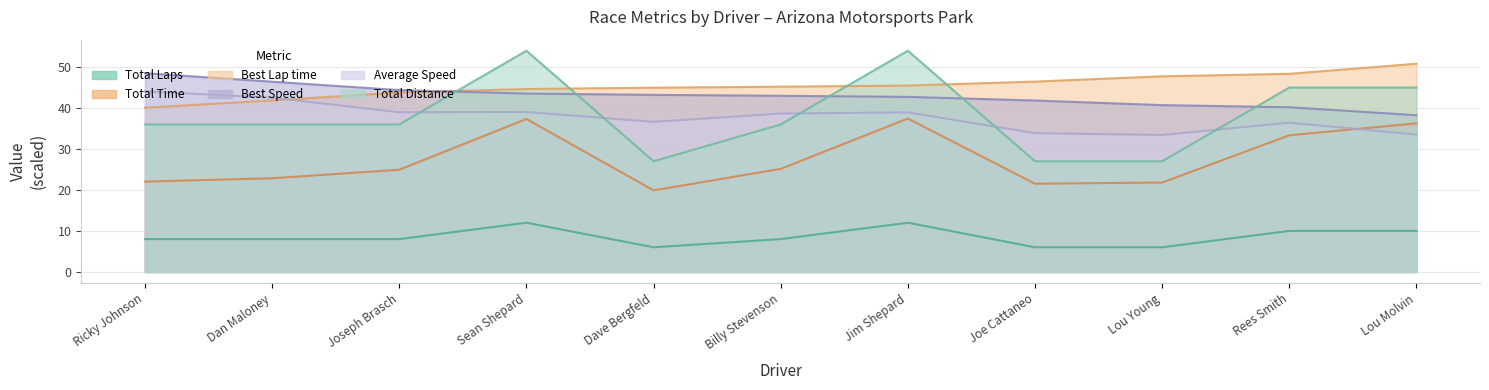

Rank the categories by Best Lap time value from lowest to highest.

Ricky Johnson, Dan Maloney, Joseph Brasch, Sean Shepard, Dave Bergfeld, Billy Stevenson, Jim Shepard, Joe Cattaneo, Lou Young, Rees Smith, Lou Molvin